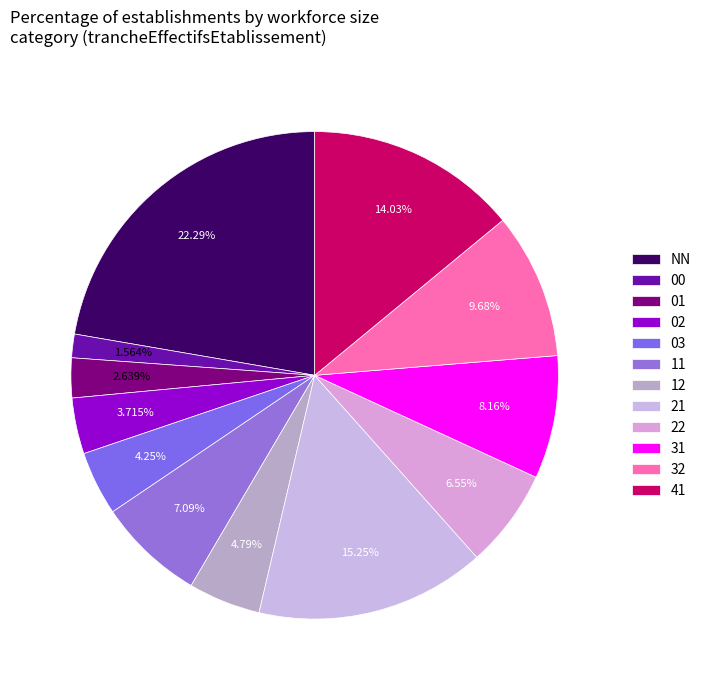

Is there any slice that represents more than half of the pie?

No